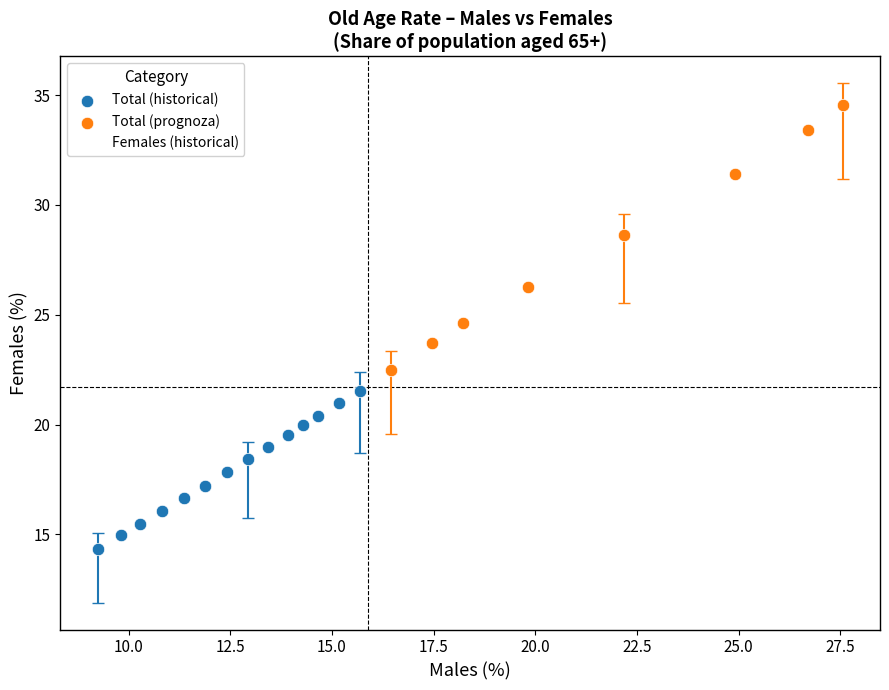

Which series has the largest Y range (max minus min)?

Total (prognoza)